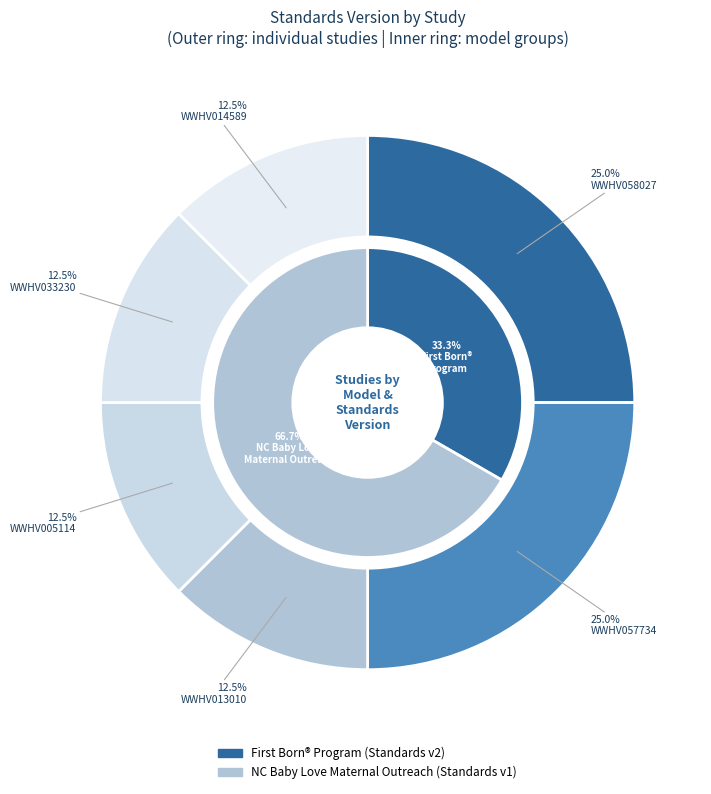

To the nearest percent, what is the difference between the largest and smallest slice percentages?

12%